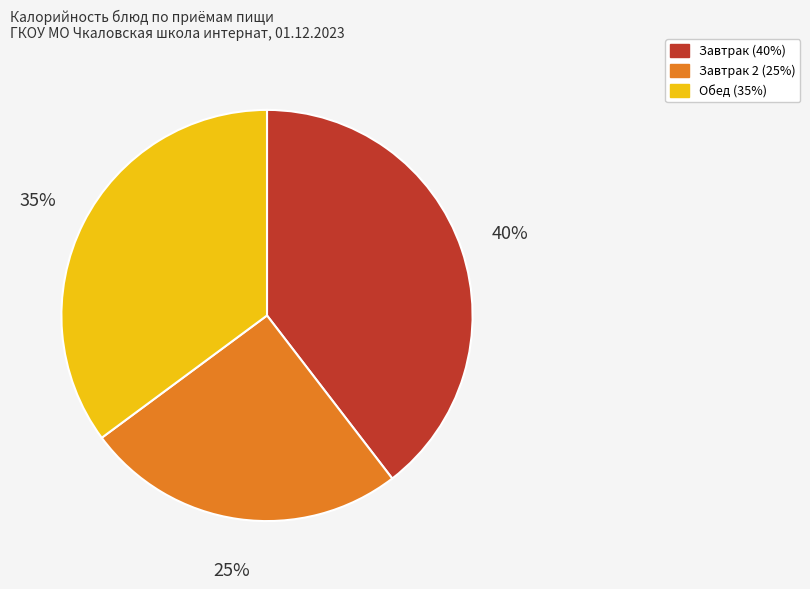

Is there any slice that represents more than half of the pie?

No